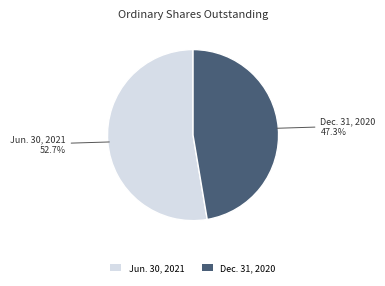

How many slices are in this pie chart?

2